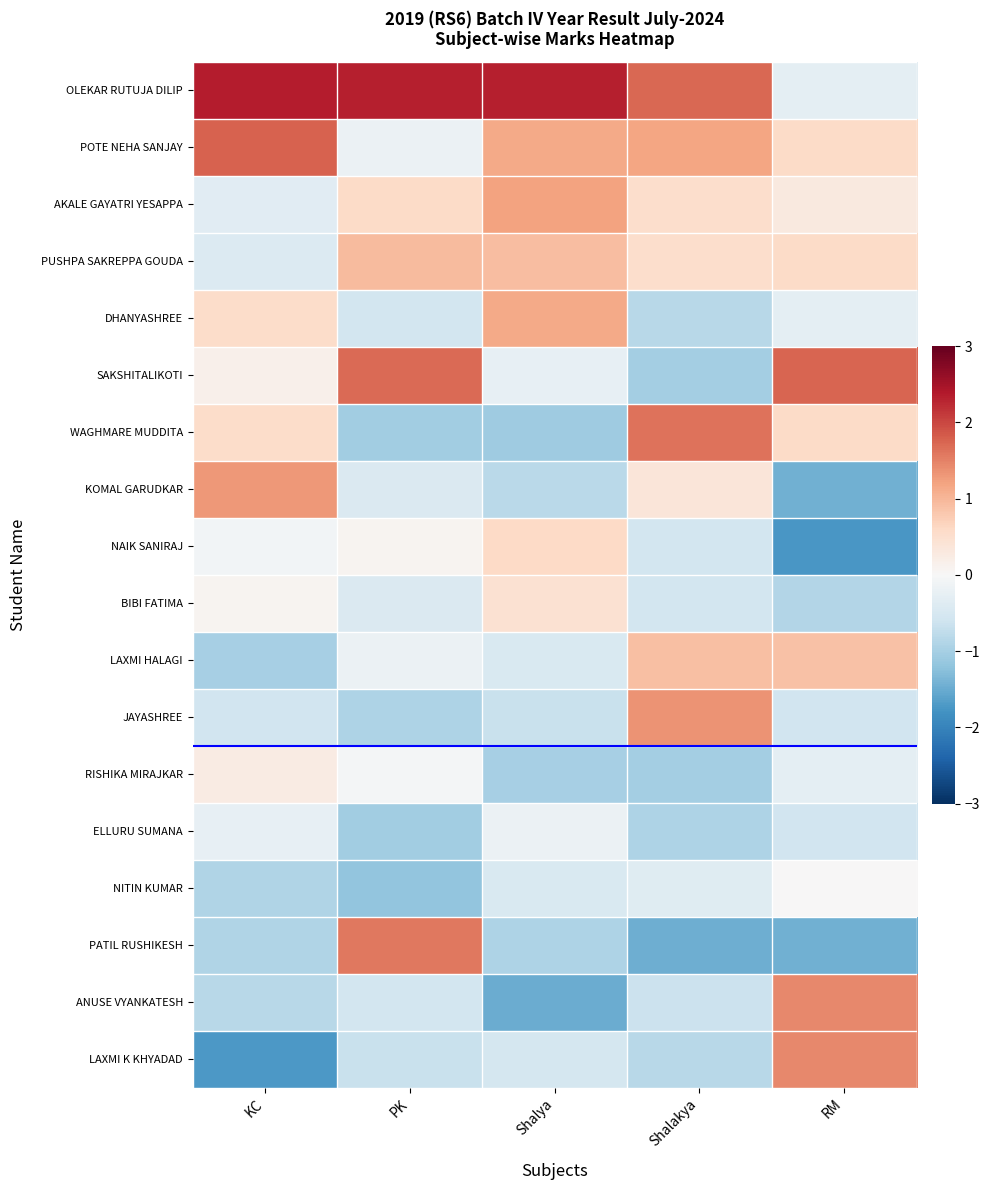

Which series has the largest range (max minus min)?

LAXMI K KHYADAD